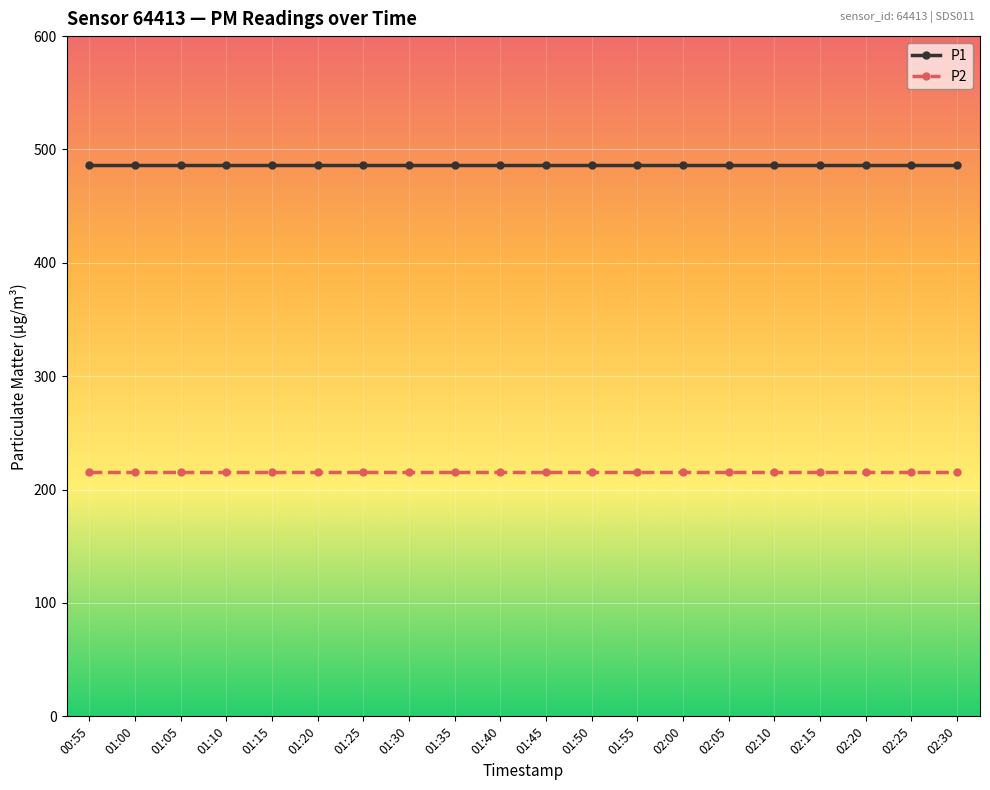

Count the number of categories in the chart.

20